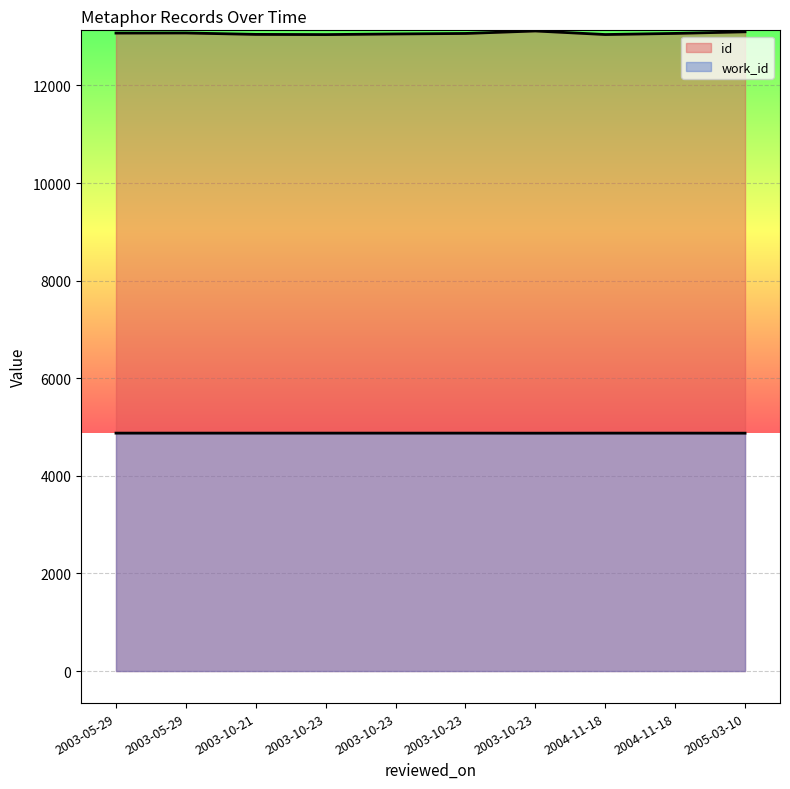

How many lines are shown in the chart?

2